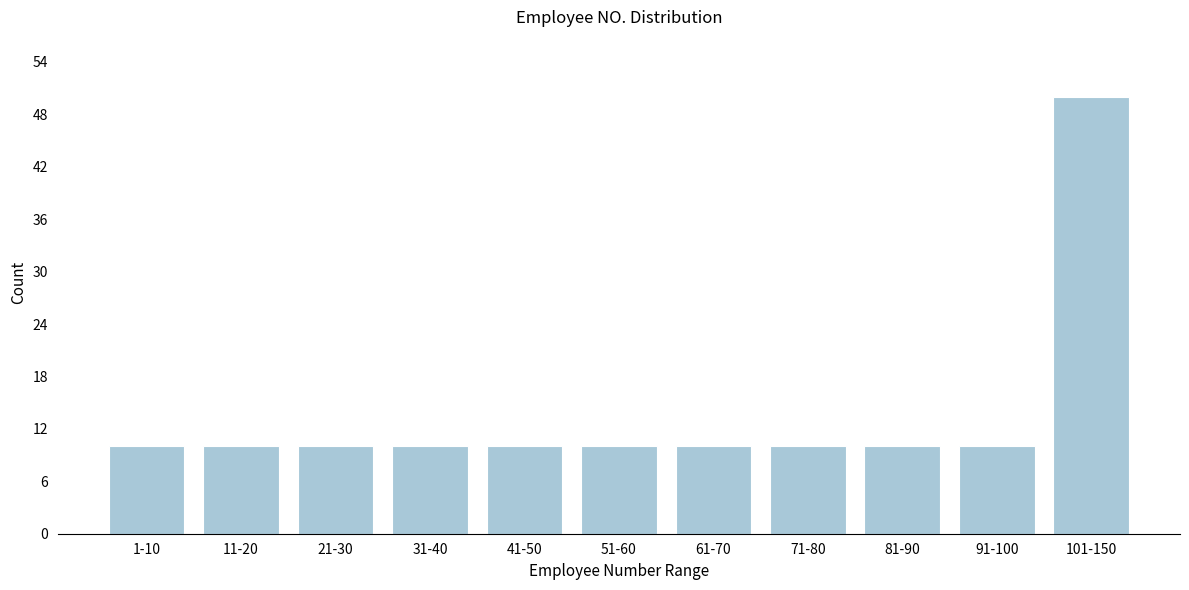

Reading right to left, transcribe all the data shown in this chart.

50	10	10	10	10	10	10	10	10	10	10